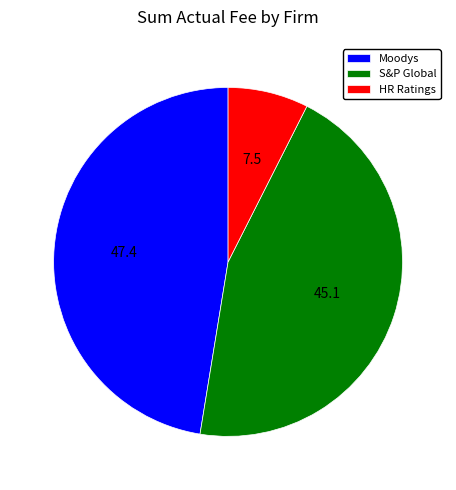

What is the ratio of the value at Moodys to the value at S&P Global?

1.1